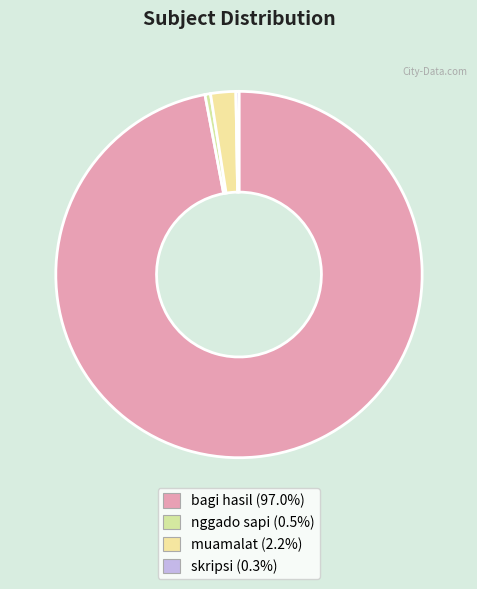

To the nearest percent, what is the difference between the muamalat and nggado sapi slice percentages?

2%